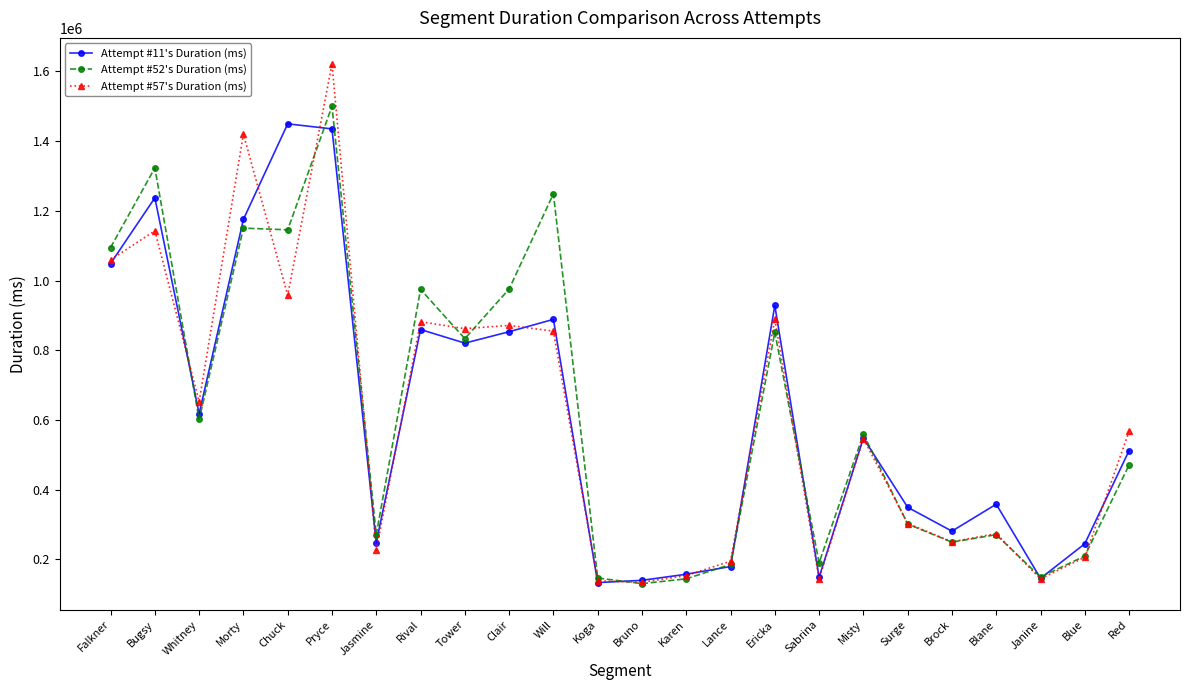

In Attempt #52's Duration (ms), how many points are higher than both neighbors (excluding endpoints)?

8